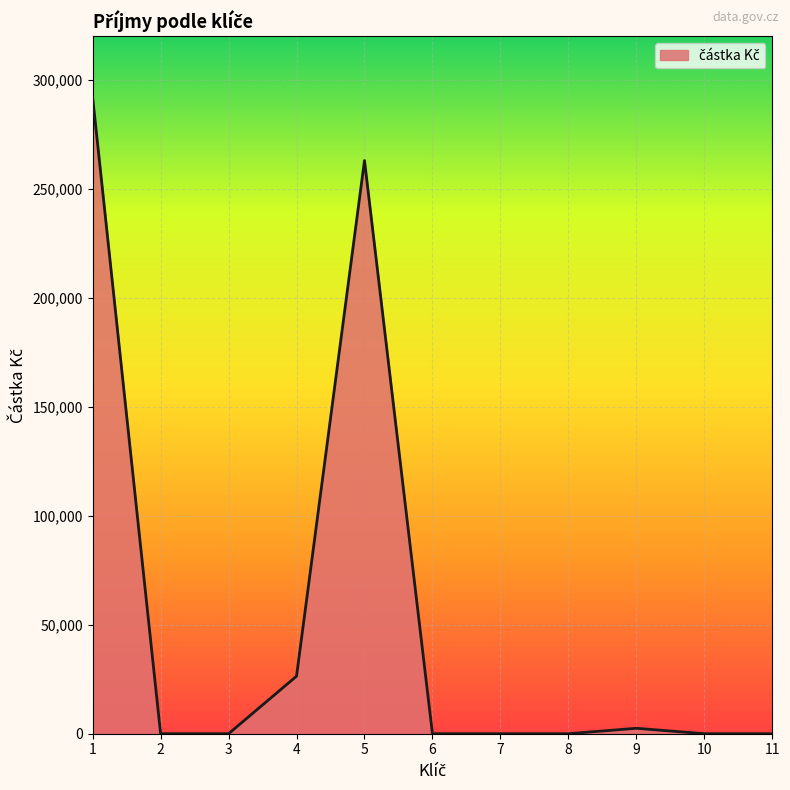

What is the maximum value shown in the chart?

291900